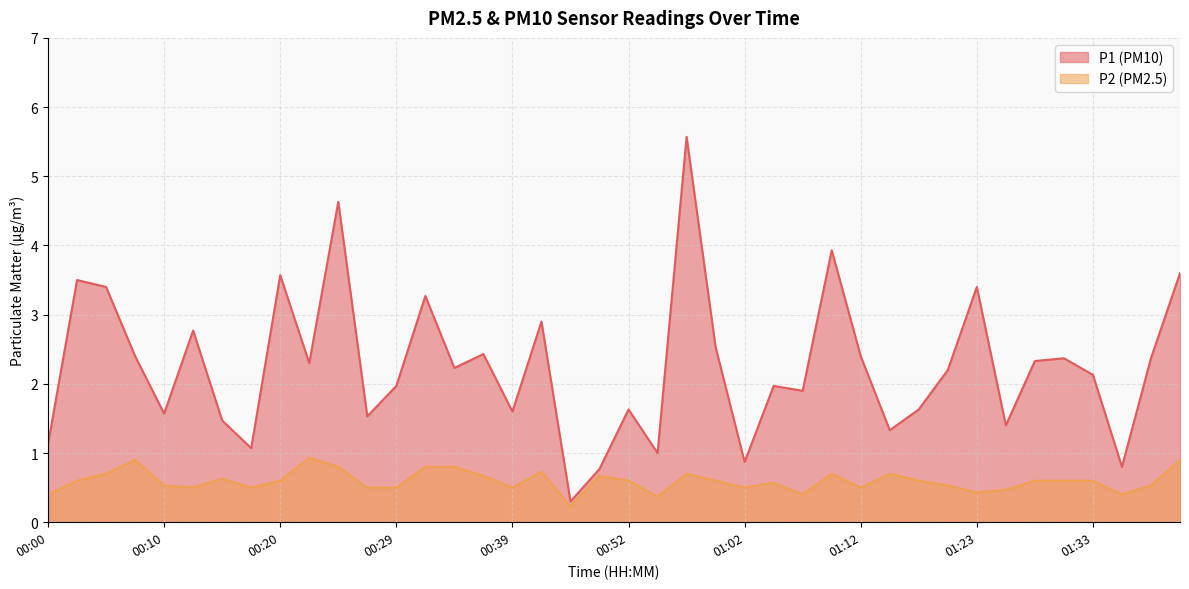

The P2 series shows 0.8 at 00:32. True or false?

True